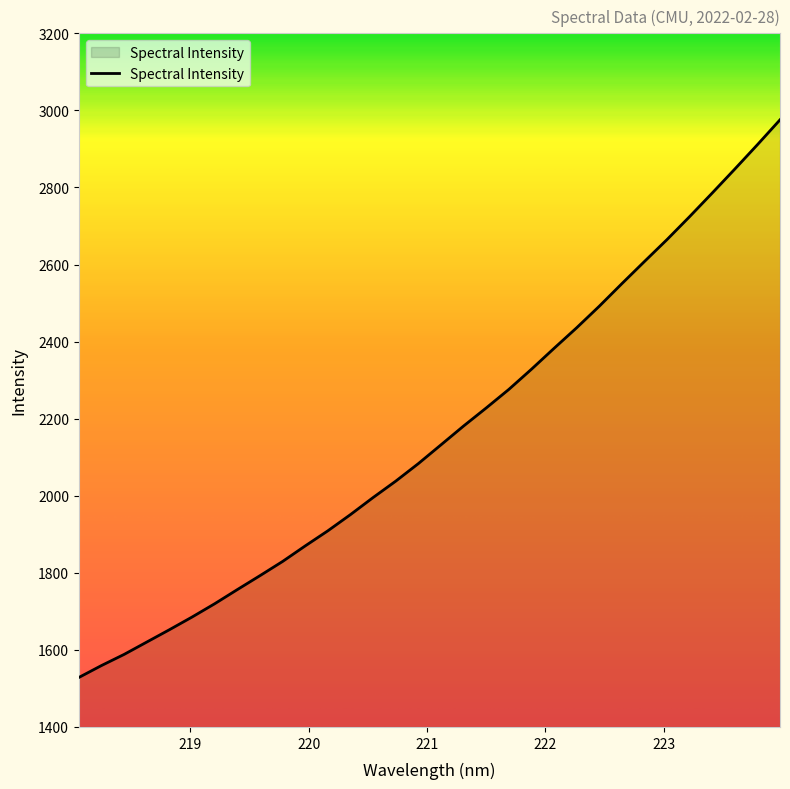

What is the difference between the maximum and minimum values?

1447.2